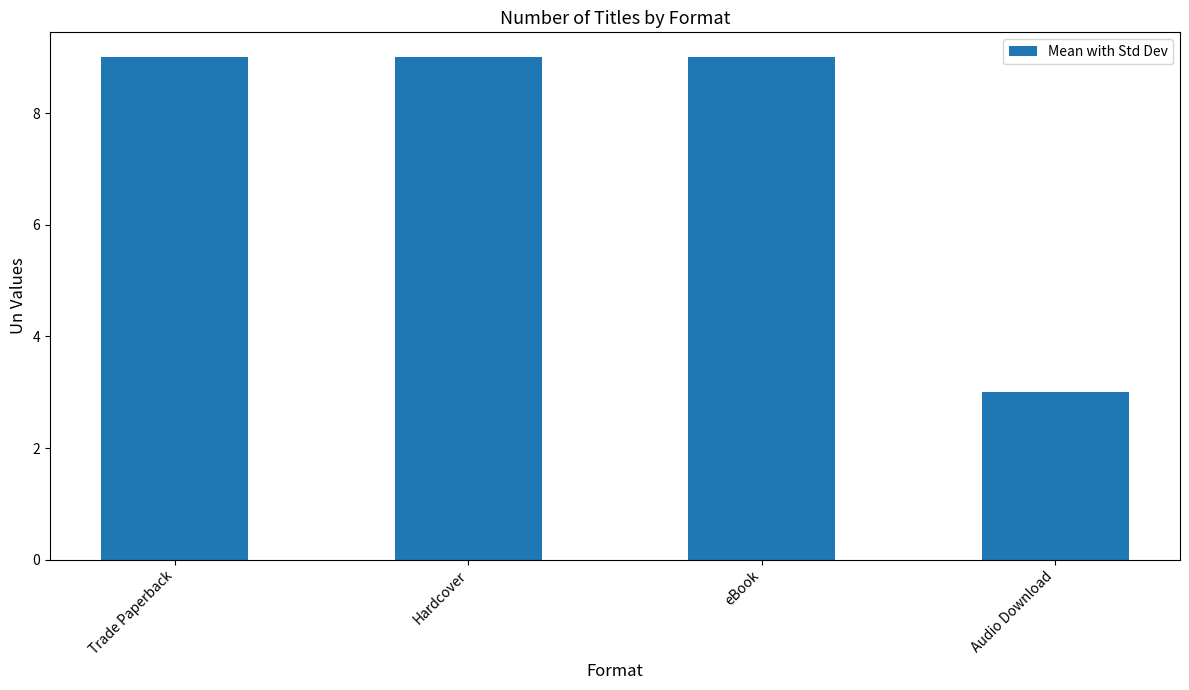

What is the value of the 1st bar from the left?

9